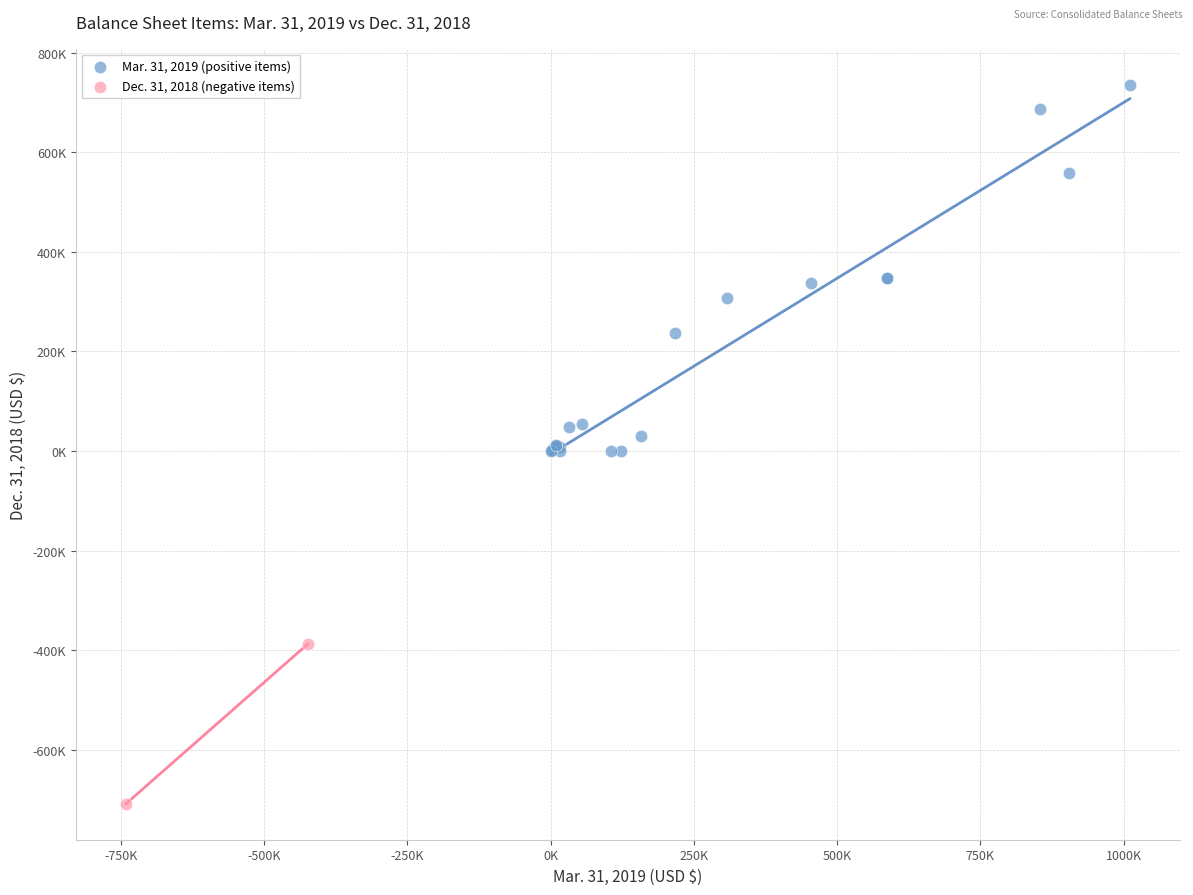

Which series contains the lowest Y value?

Dec. 31, 2018 (negative items)